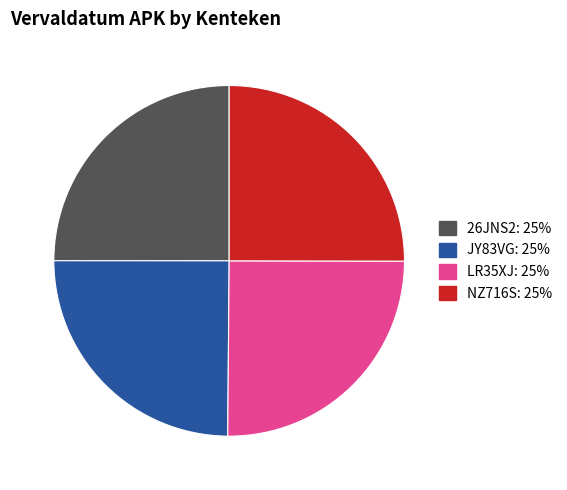

The NZ716S slice represents 31% of the pie. True or false?

False